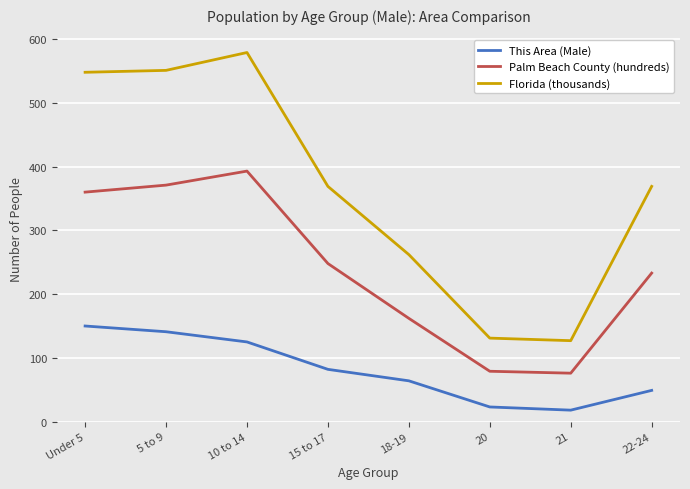

What is the average value of the Florida (thousands) series?

367